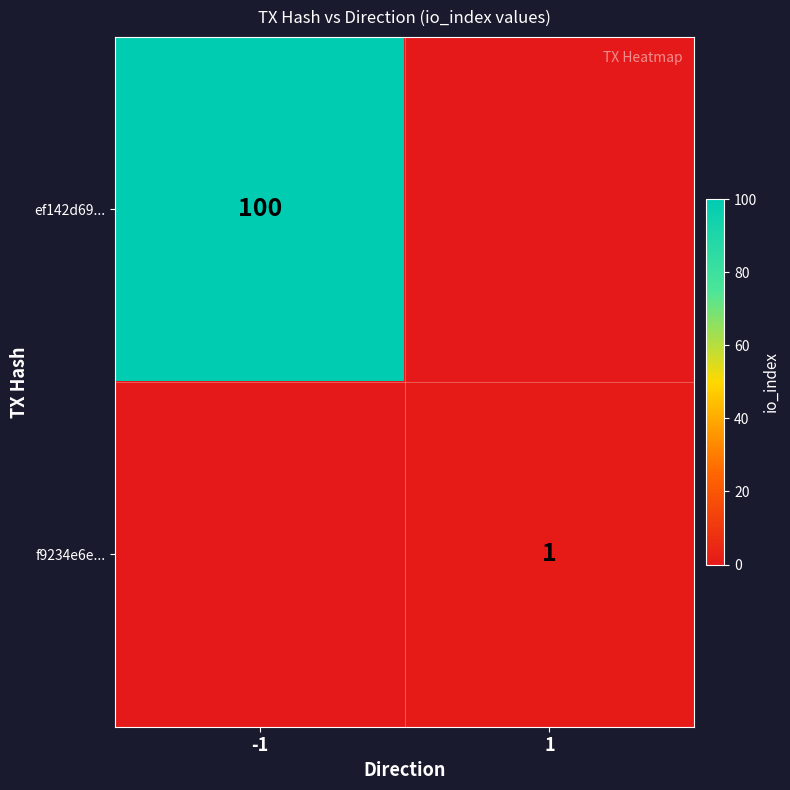

The value of ef142d69... at -1 is 100. True or false?

True